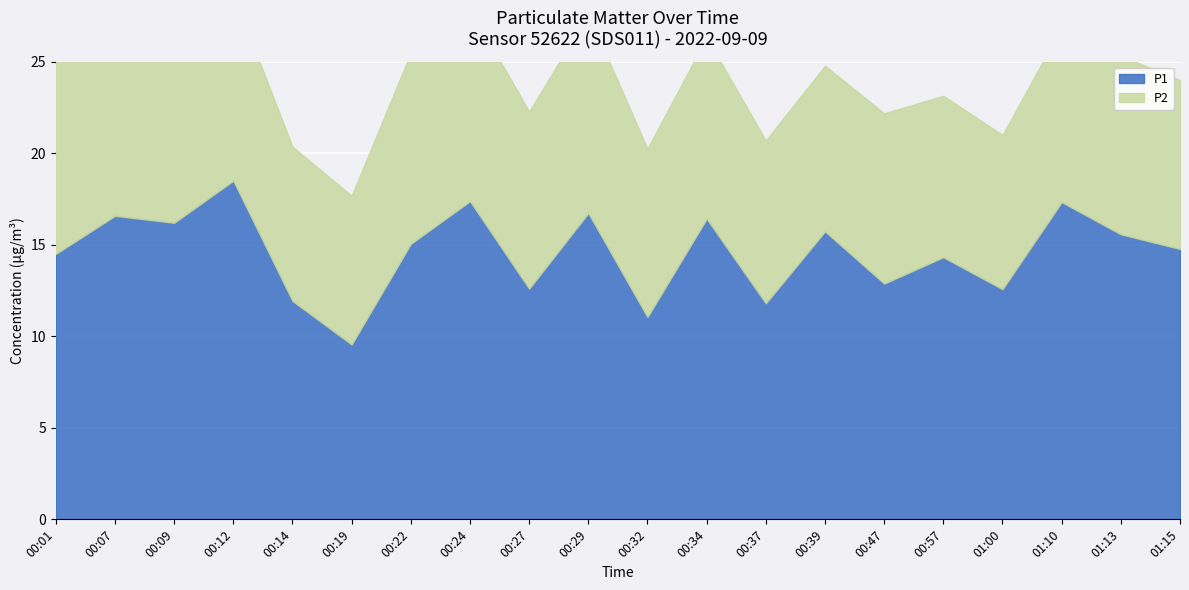

What is the total value across all series at 00:24?

27.9